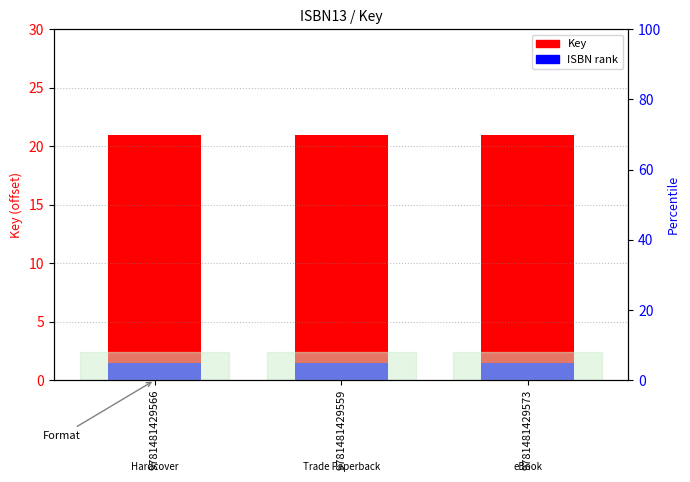

Which has a higher value, 9781481429566 or 9781481429573?

9781481429566